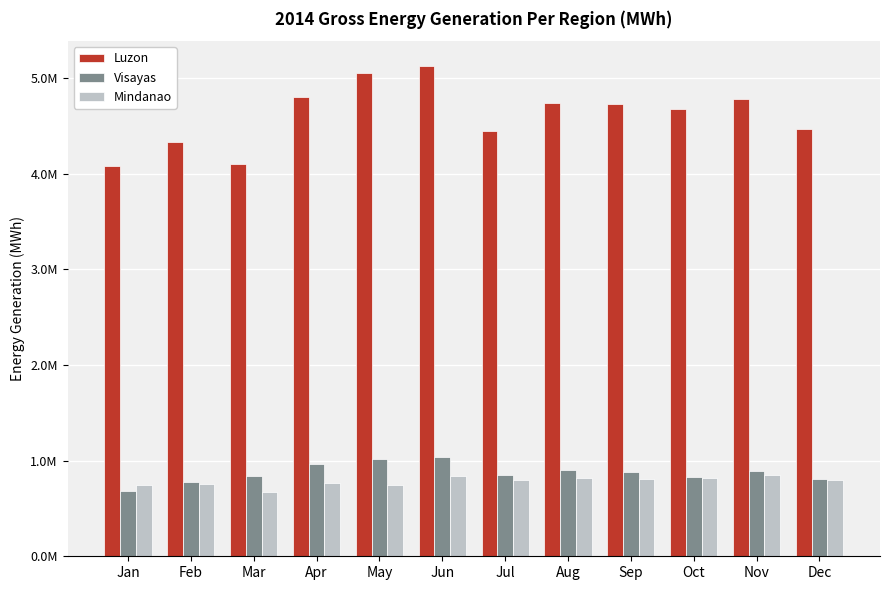

Which series has the largest total across all categories?

Luzon